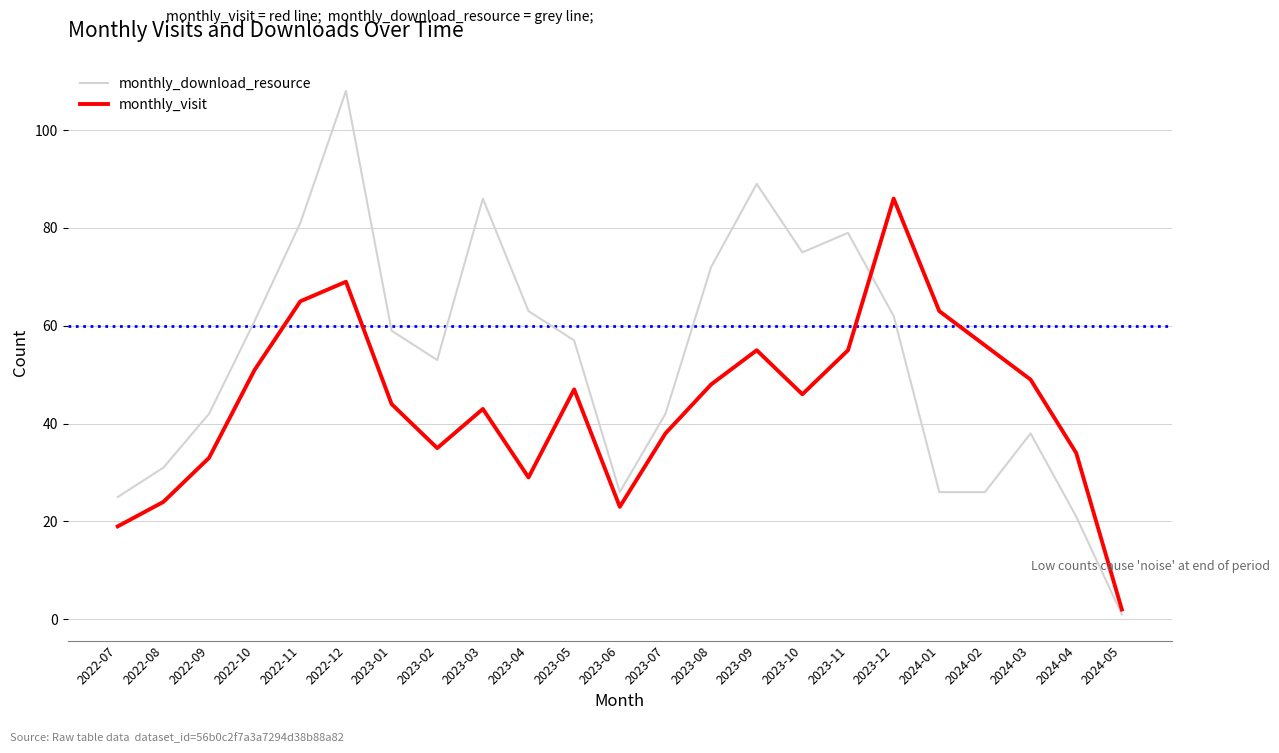

What value does the monthly_download_resource series have at 2023-01, to the nearest 50?

50